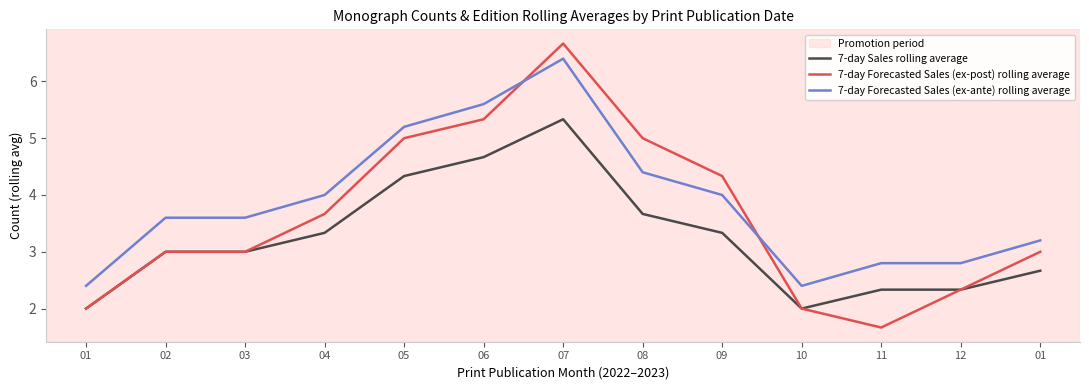

What is the minimum value shown in the chart?

1.7